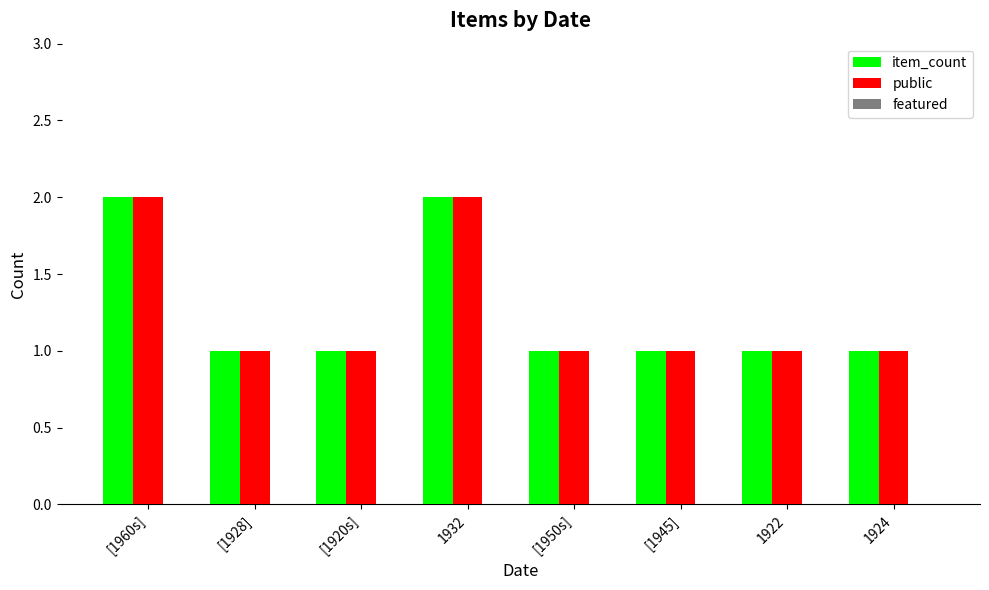

What is the spread (max minus min) of values at [1950s]?

0